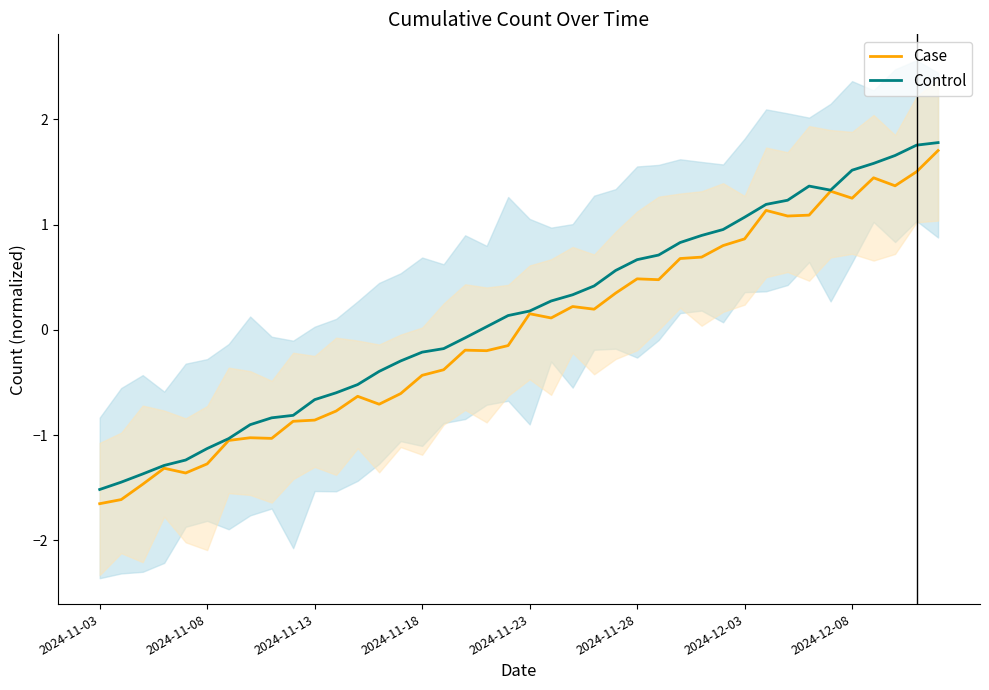

At how many categories does at least one series exceed 0?

22